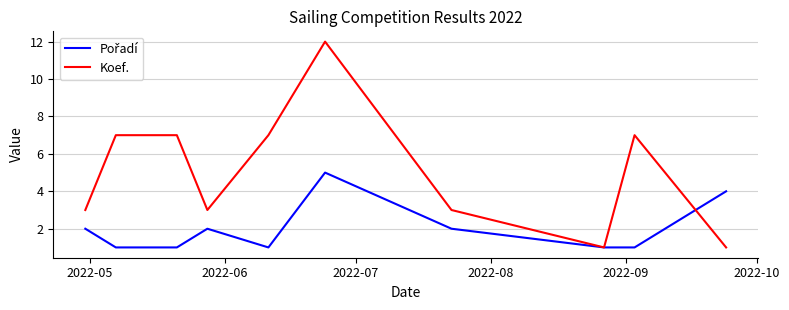

What is the greatest value displayed?

12